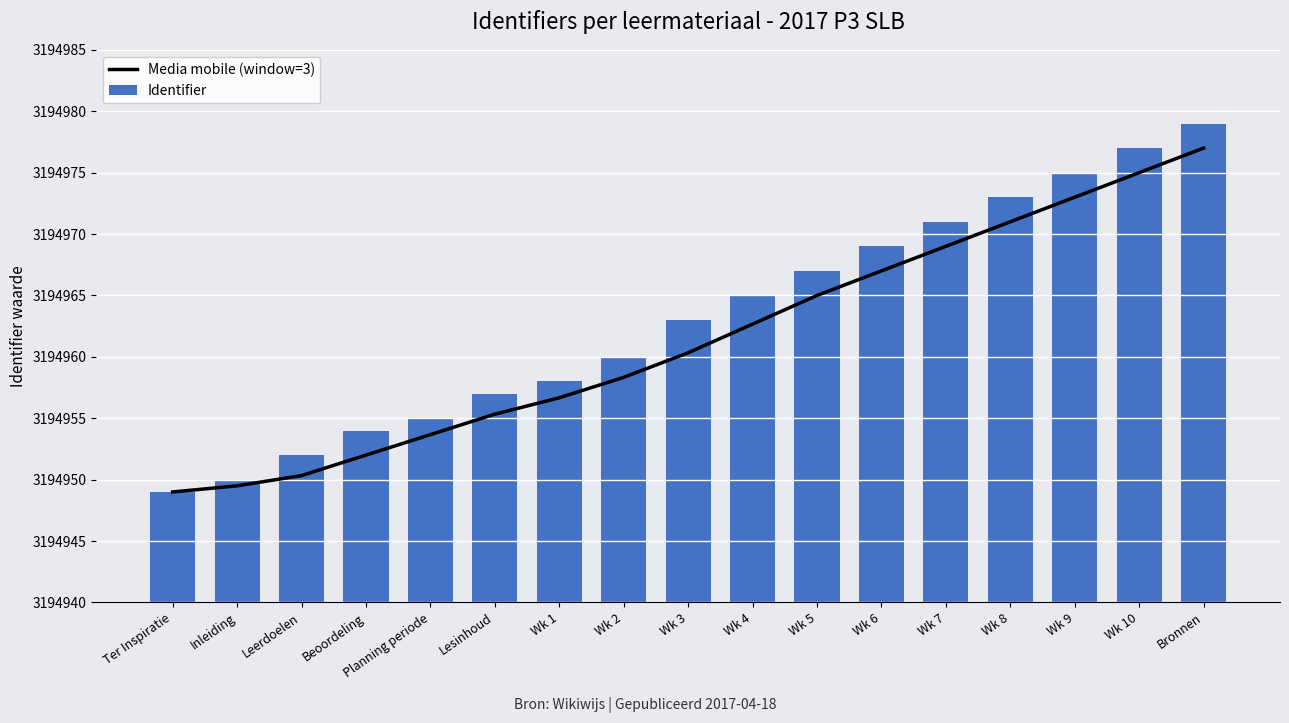

At which label does Identifier first exceed 3194963?

Wk 4